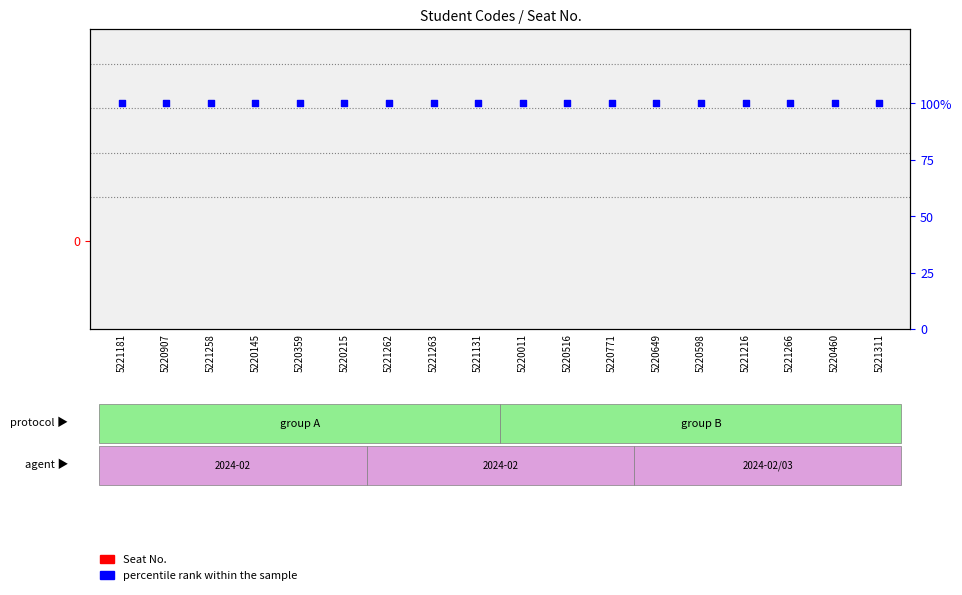

Which series has the widest spread of Y values?

Seat No.